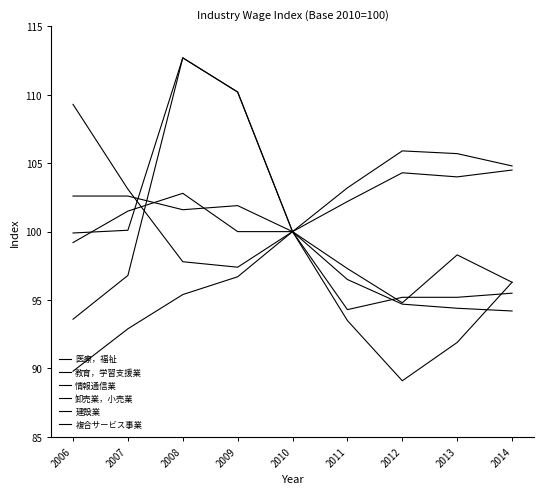

The 医療，福祉 series shows 58.6 at 2014. True or false?

False